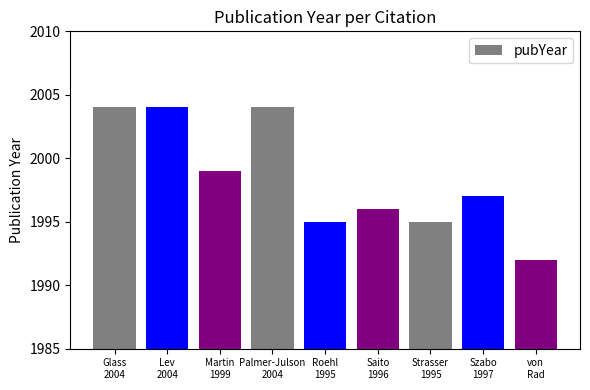

What is the minimum value shown in the chart?

1992